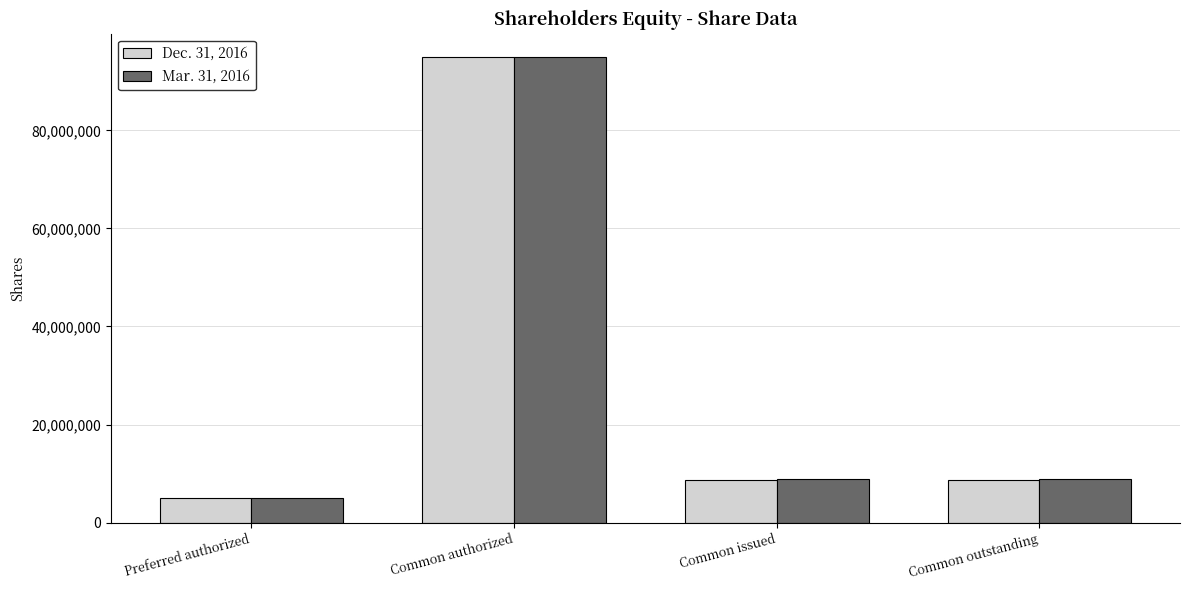

The Mar. 31, 2016 series shows 5000000 at Preferred authorized. True or false?

True